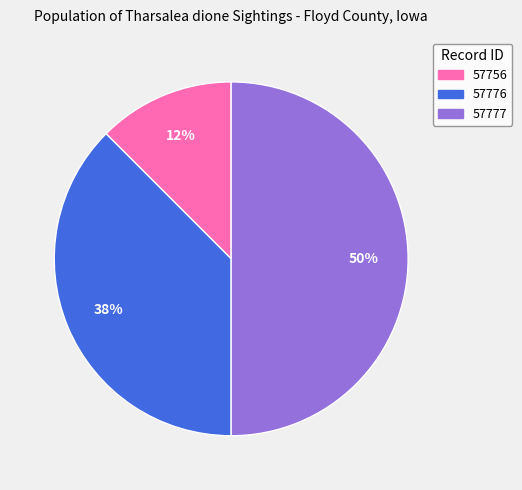

What percentage is the 57777 slice, to the nearest percent?

50%